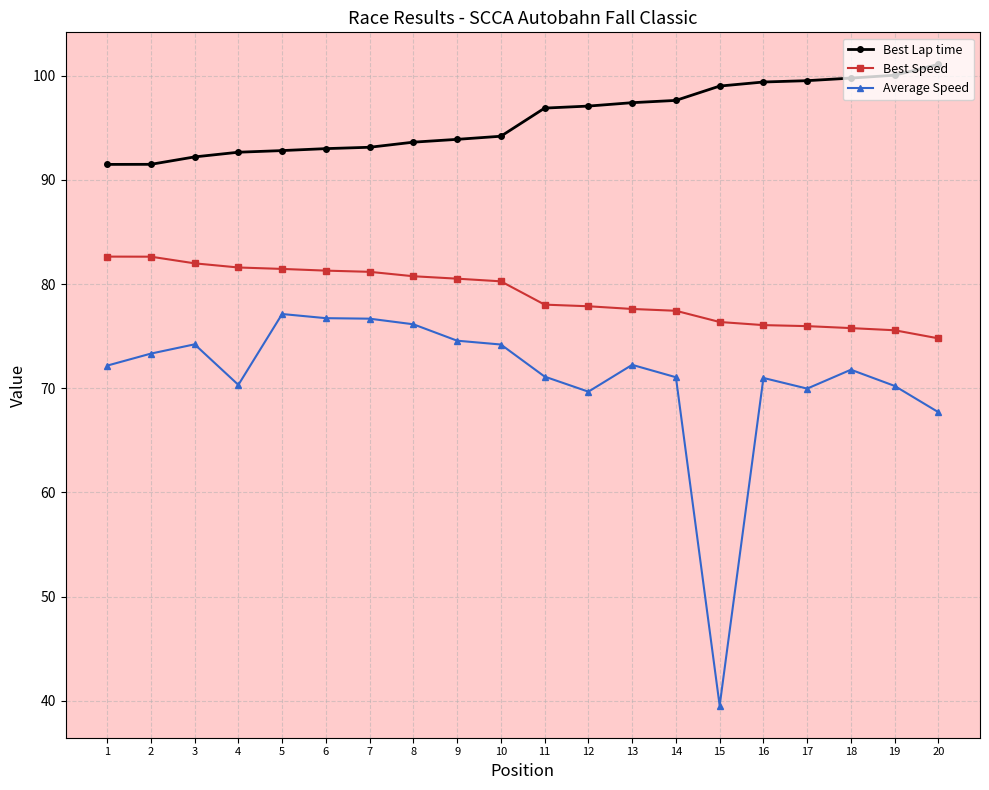

What is the difference between the Best Speed values at 12 and 3?

4.1